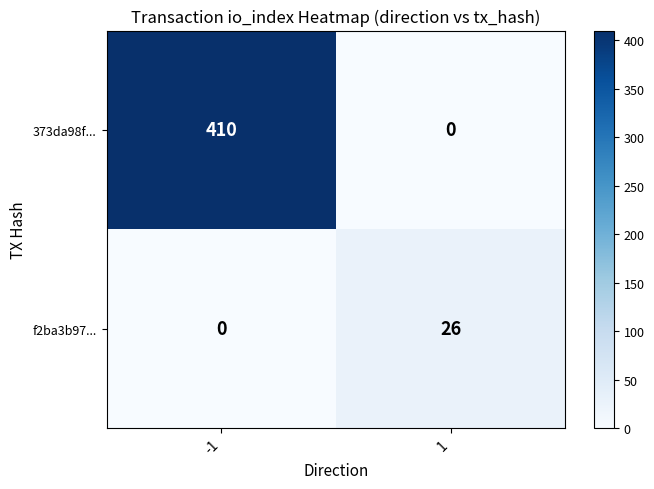

Rank the series at -1 from highest to lowest value.

373da98f..., f2ba3b97...